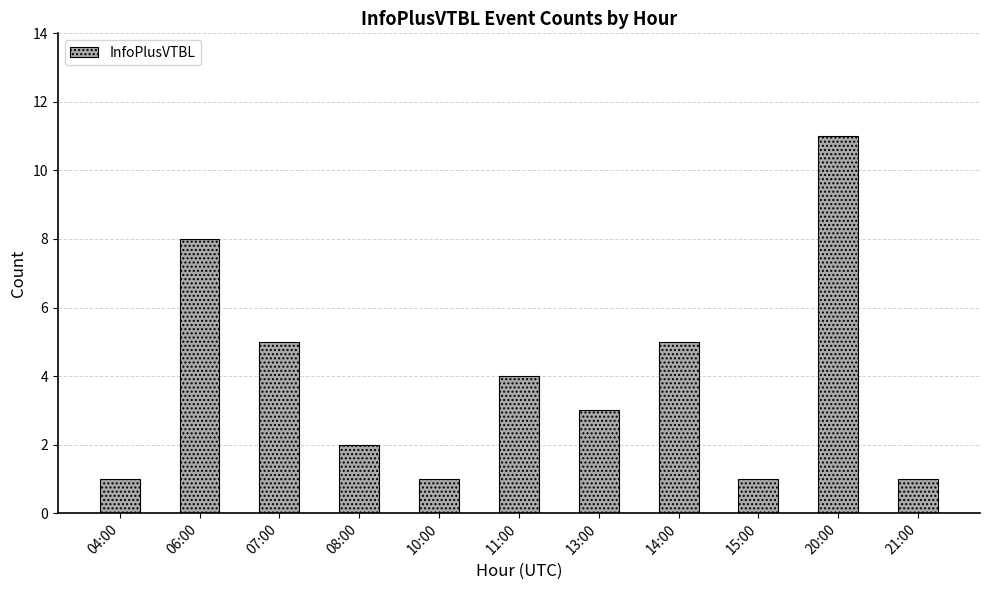

Between 08:00 and 10:00, which is larger?

08:00